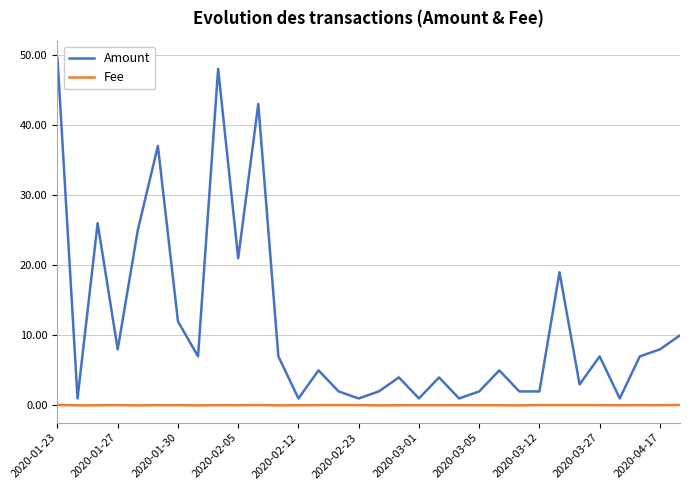

What are all the series names shown in the legend?

Amount, Fee